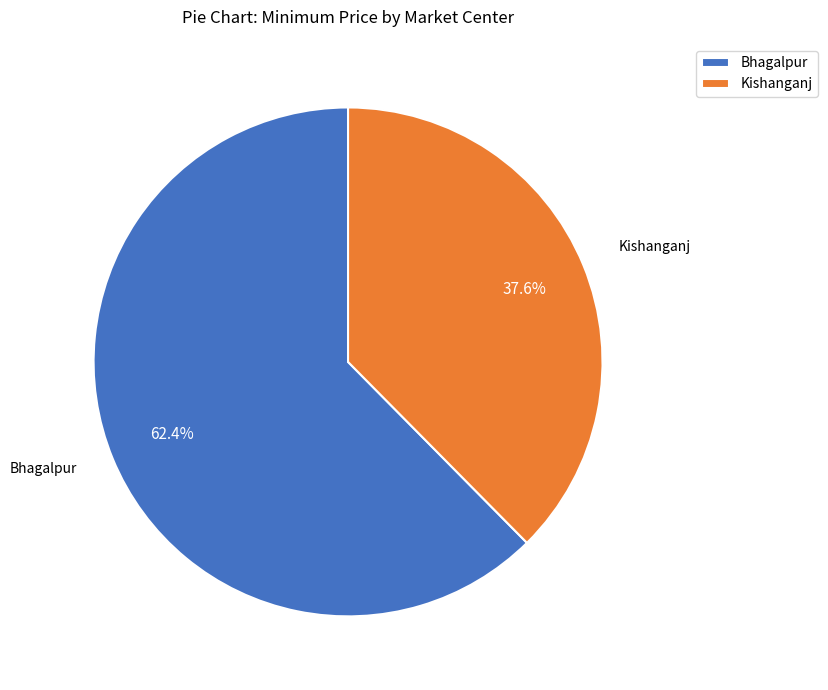

What percentage is NOT represented by Bhagalpur?

37.6%